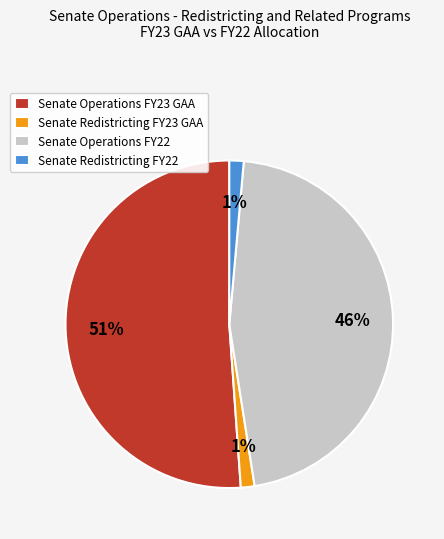

To the nearest percent, what is the difference between the Senate Operations FY22 and Senate Redistricting FY22 slice percentages?

45%